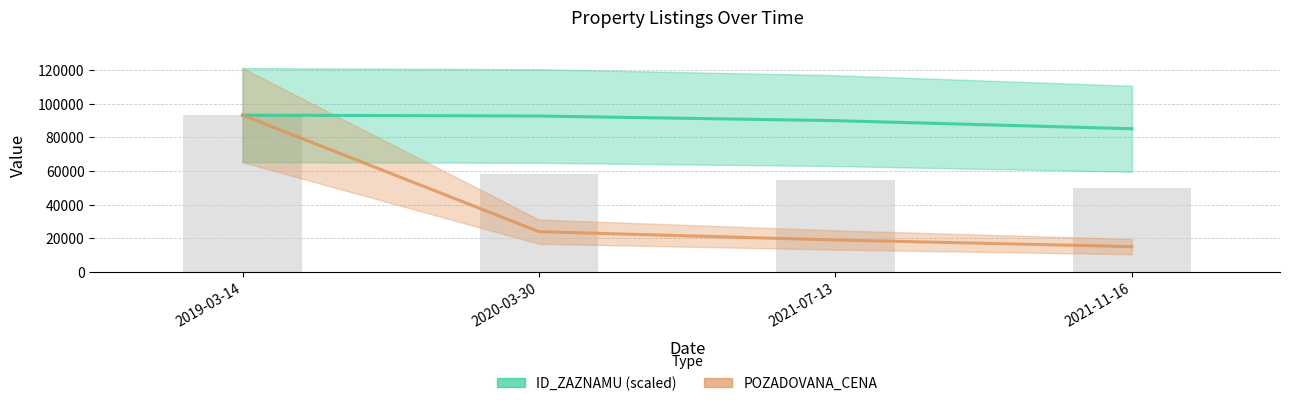

What is the difference between the POZADOVANA_CENA values at 2021-07-13 and 2019-03-14?

74205.0